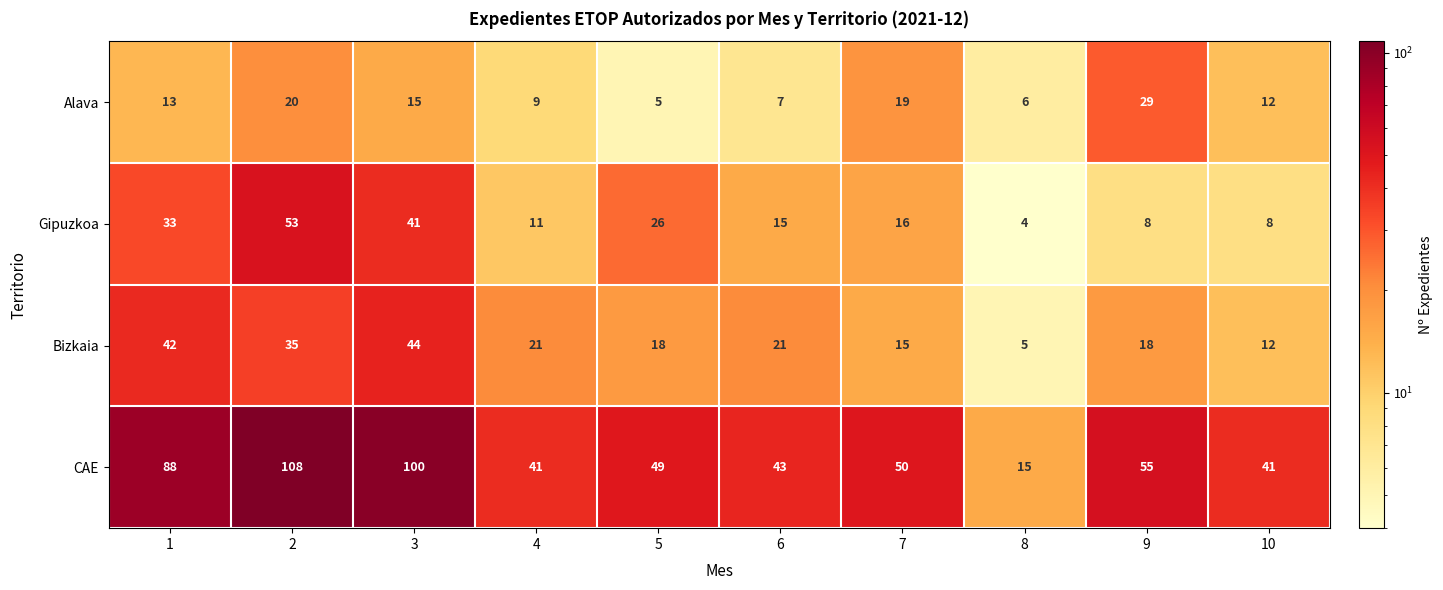

What is the approximate value of Alava at 2?

20